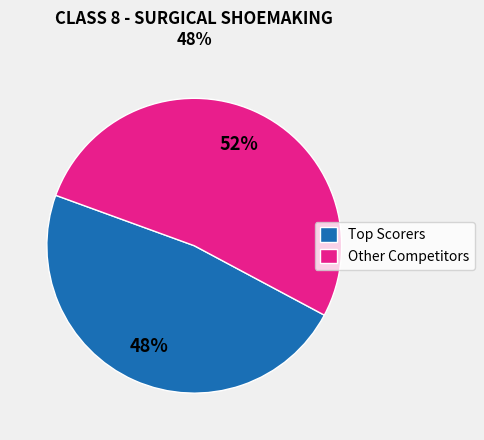

What percentage is the Other Competitors slice, to the nearest percent?

52%